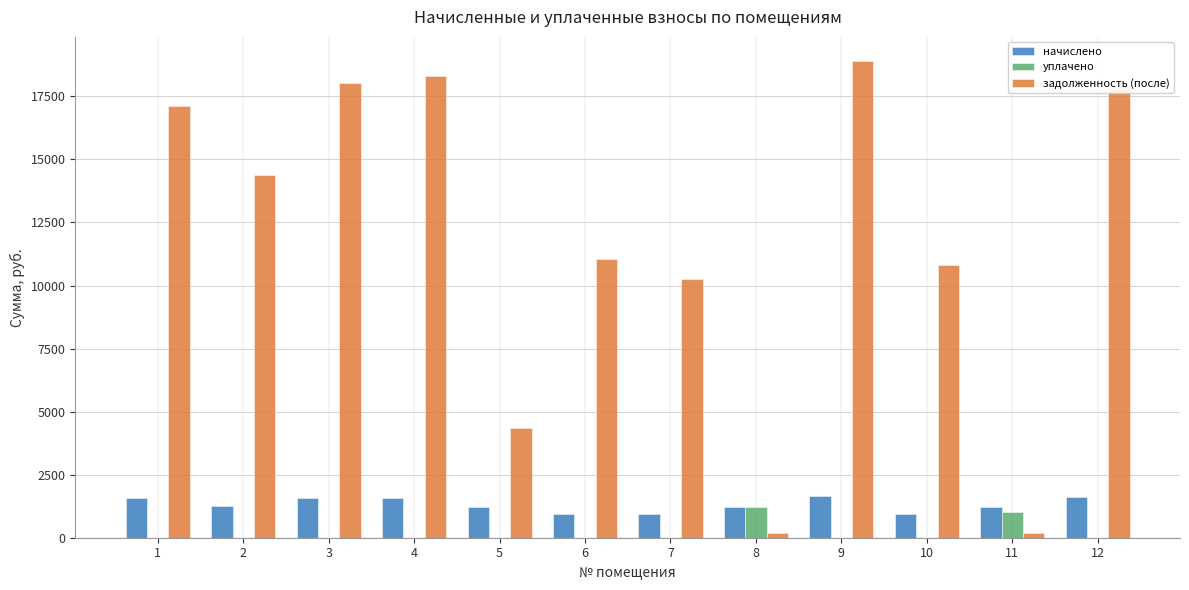

How many categories are shown in the chart?

12